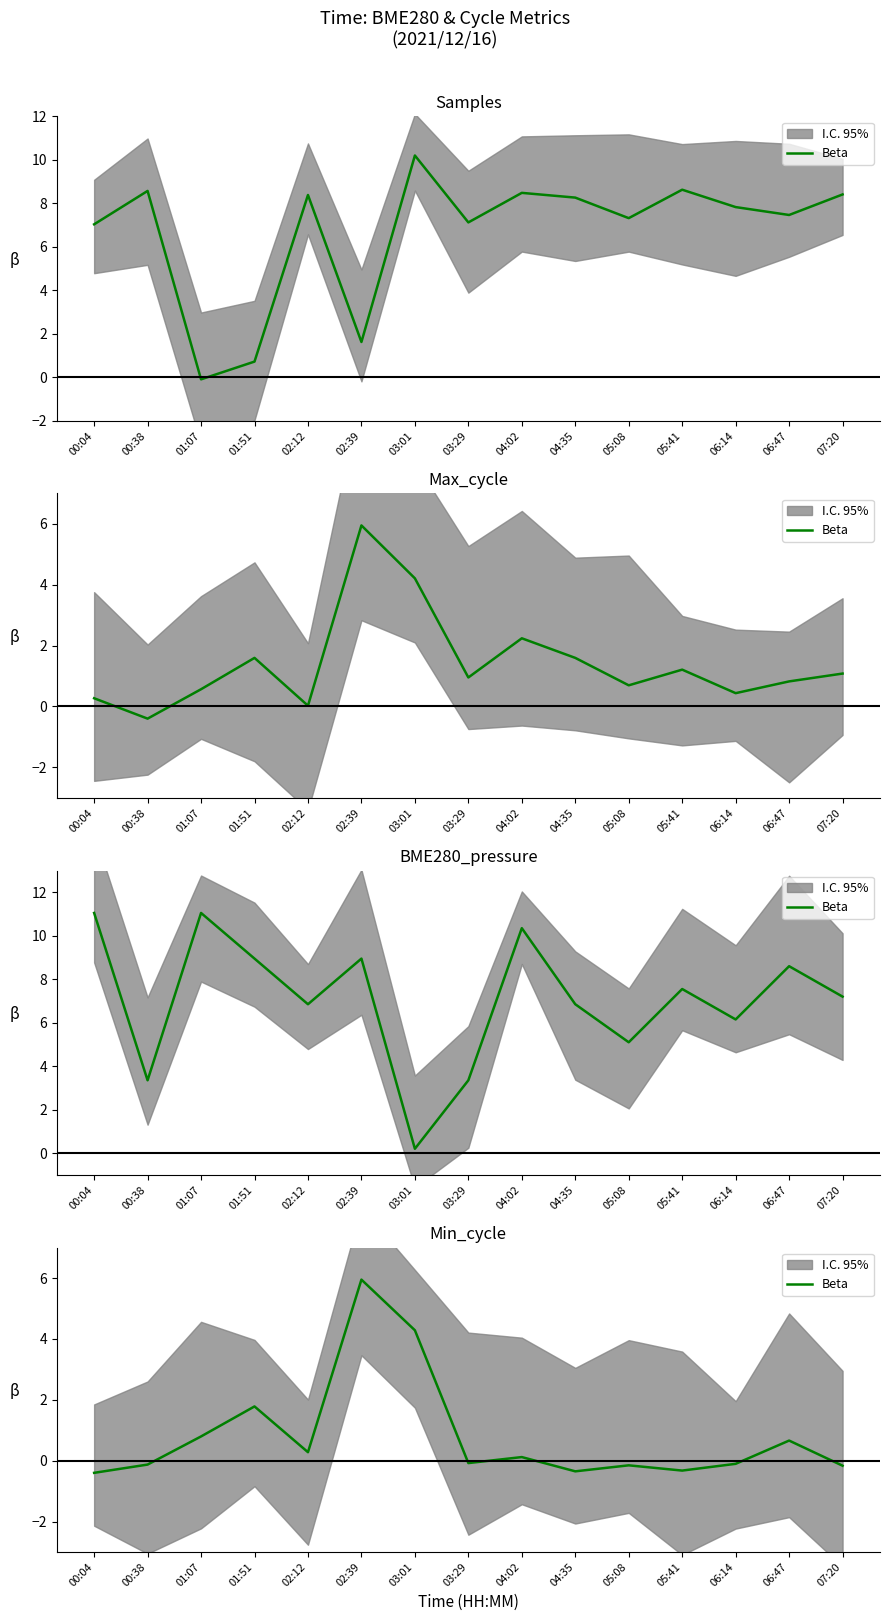

What is the difference between the maximum and minimum values?

6.3